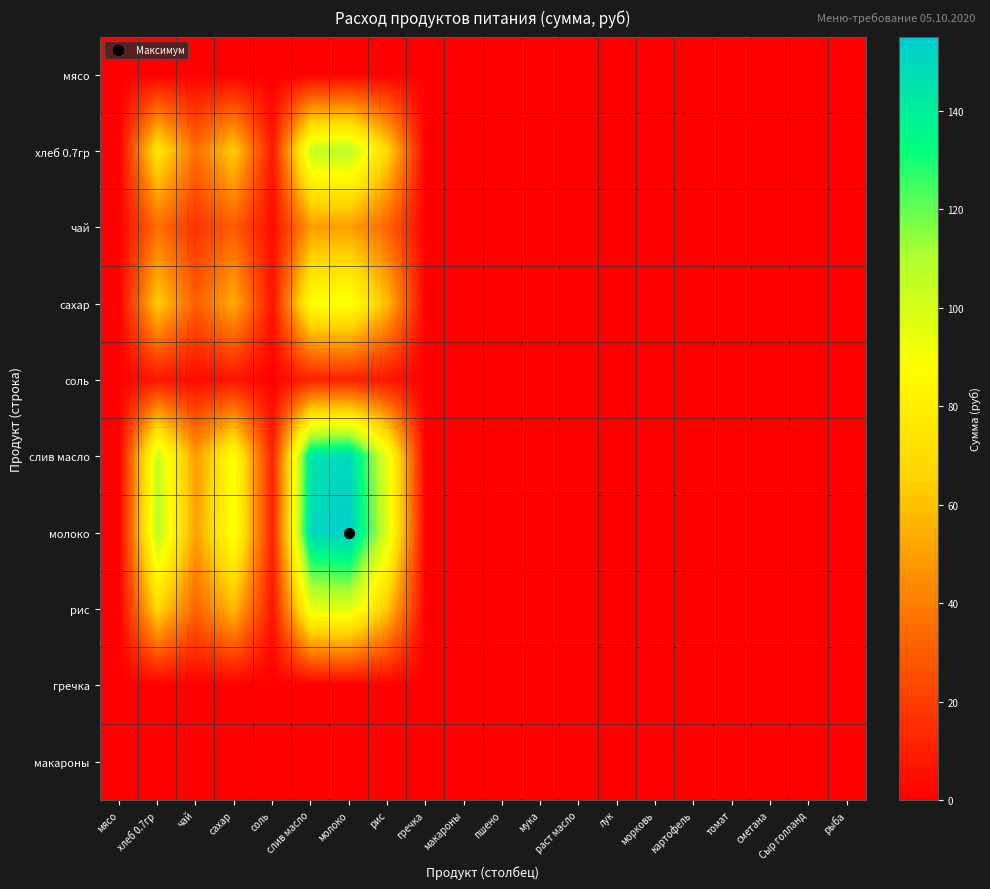

Which category has the highest value across all series?

молоко